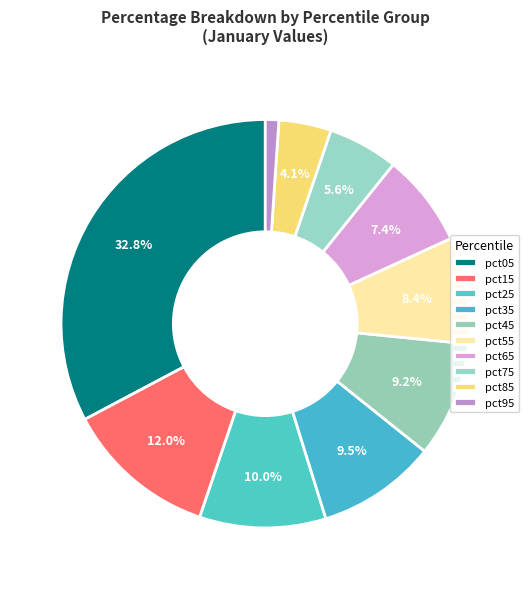

Is it true that pct95 is 9% of the pie?

False